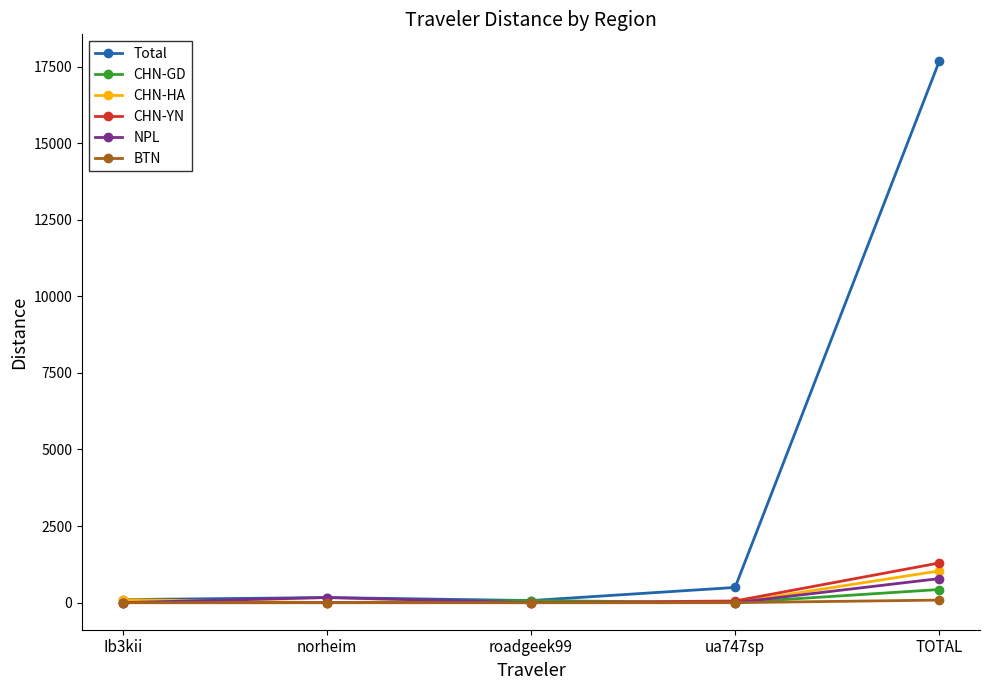

Which series has the largest total across all categories?

Total